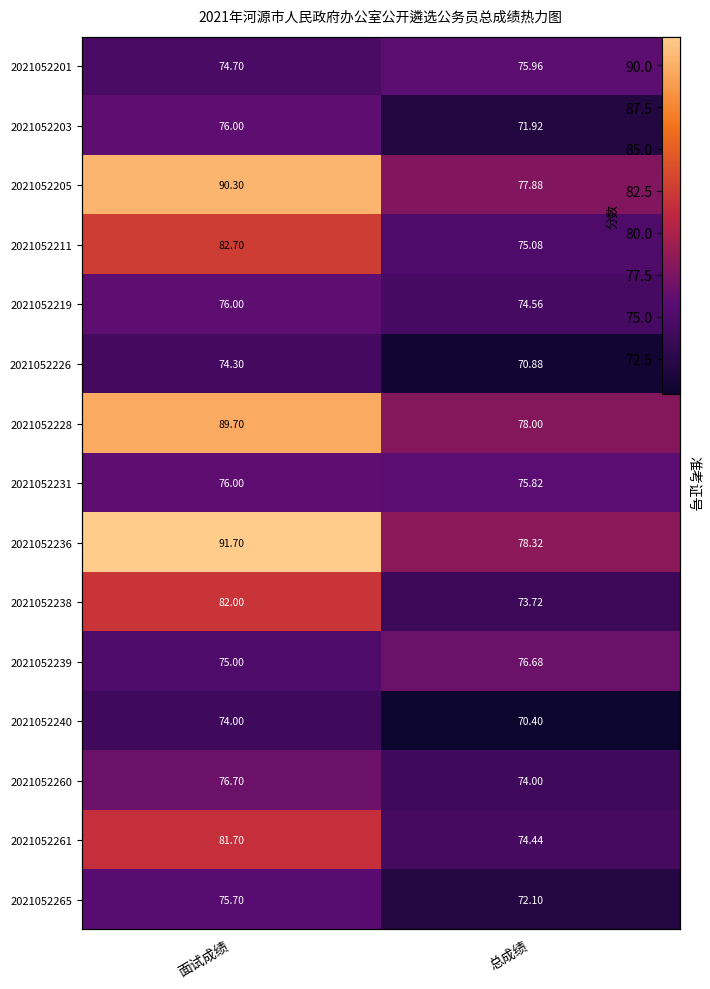

The value of 2021052236 at 总成绩 is 78.3. True or false?

True